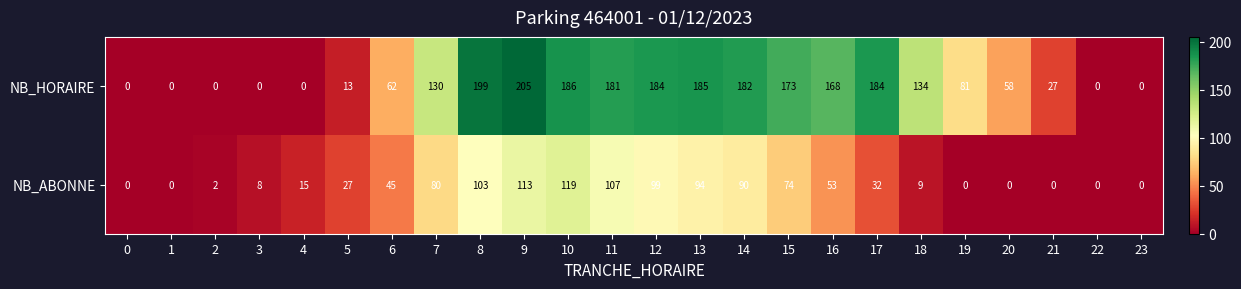

At 15, list the series in order from smallest to largest.

NB_ABONNE, NB_HORAIRE